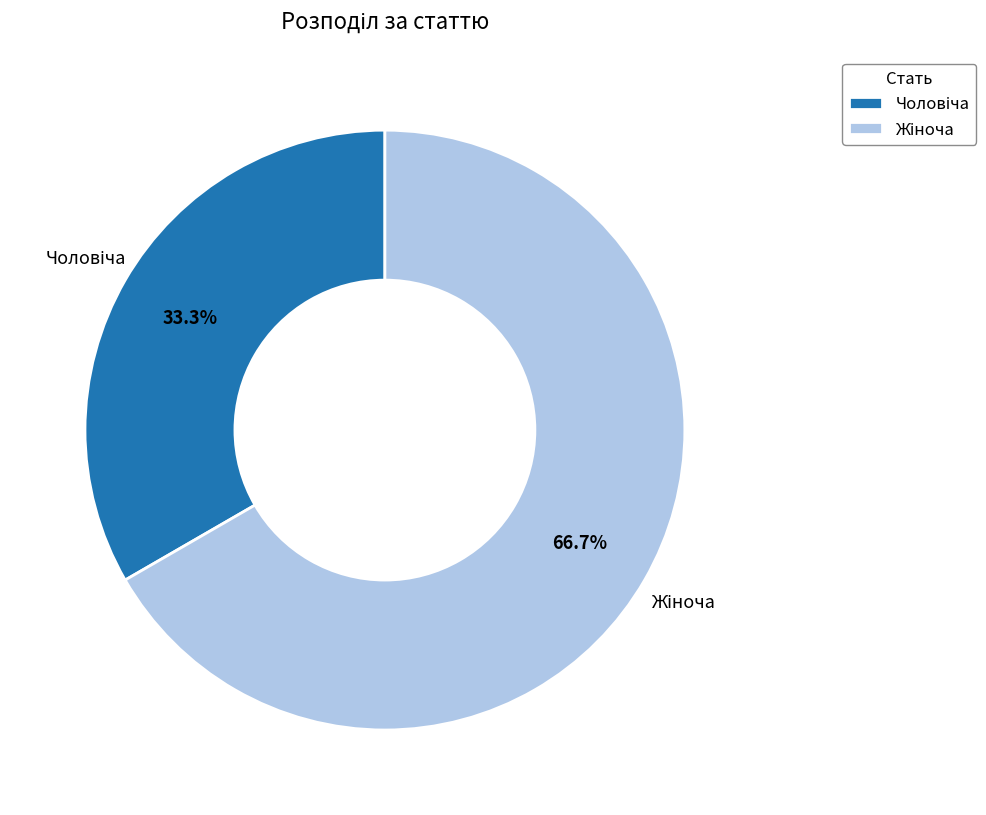

Is there any slice that represents more than half of the pie?

Yes